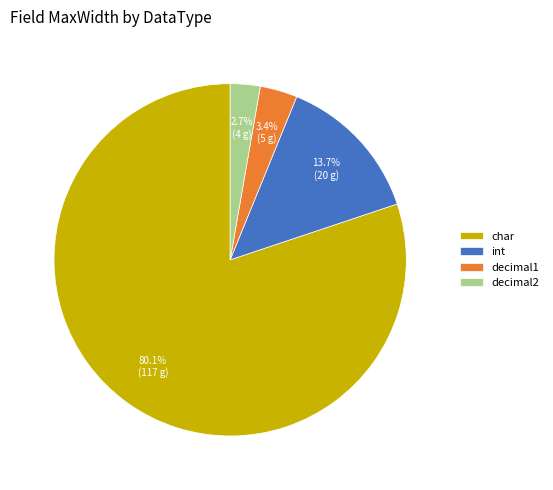

The char slice represents 11% of the pie. True or false?

False